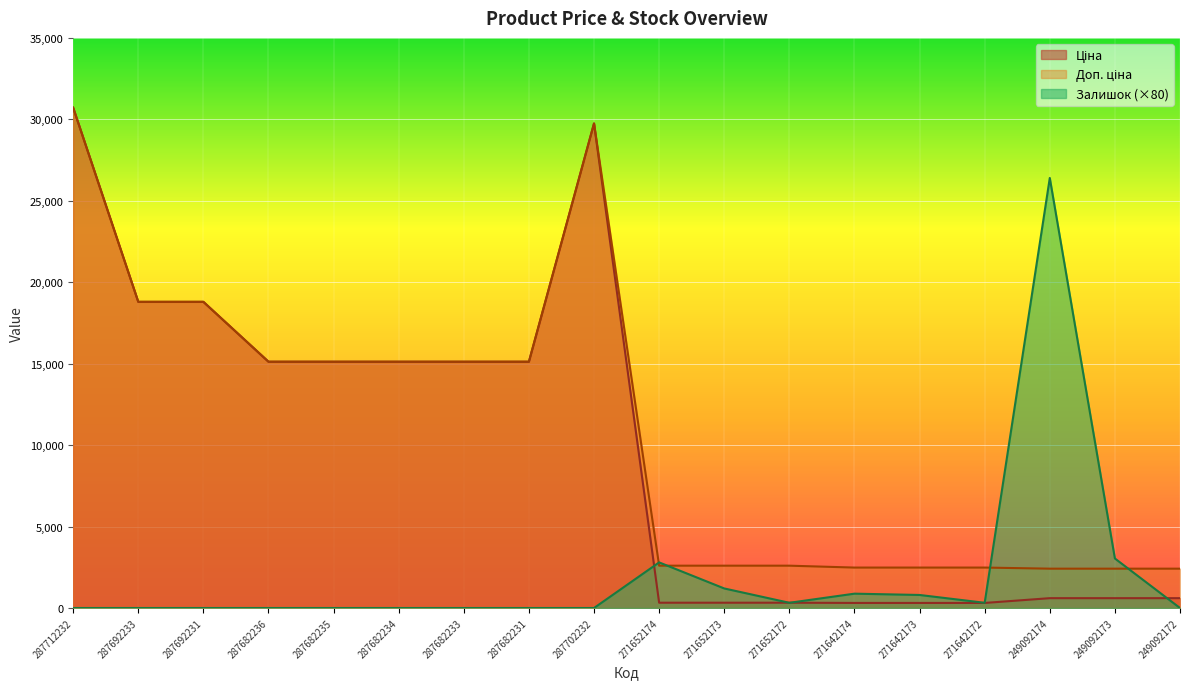

At which label is Доп. ціна closest to 16565?

287682236